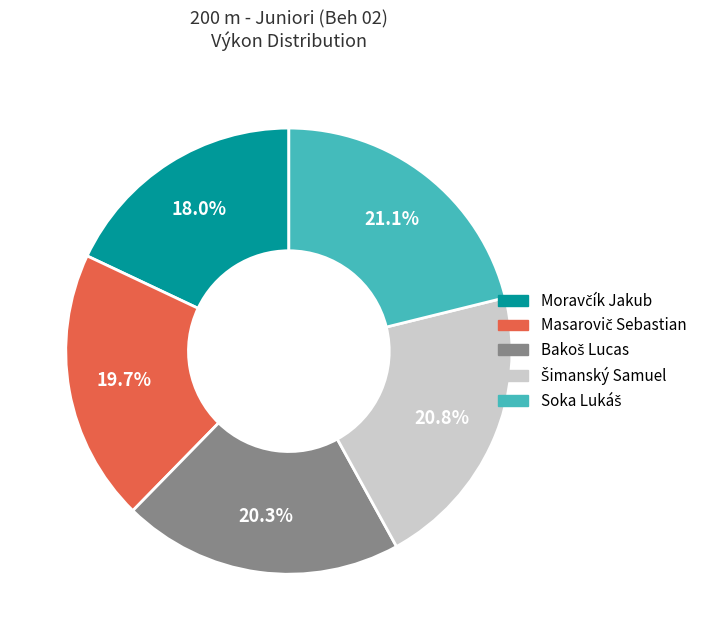

Is there any slice that represents more than half of the pie?

No